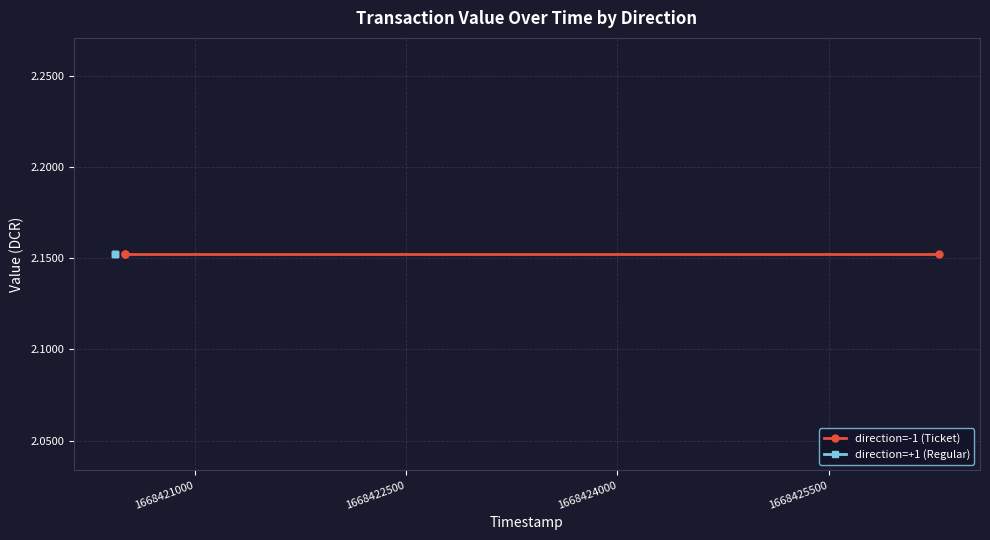

What is the maximum value shown in the chart?

2.2